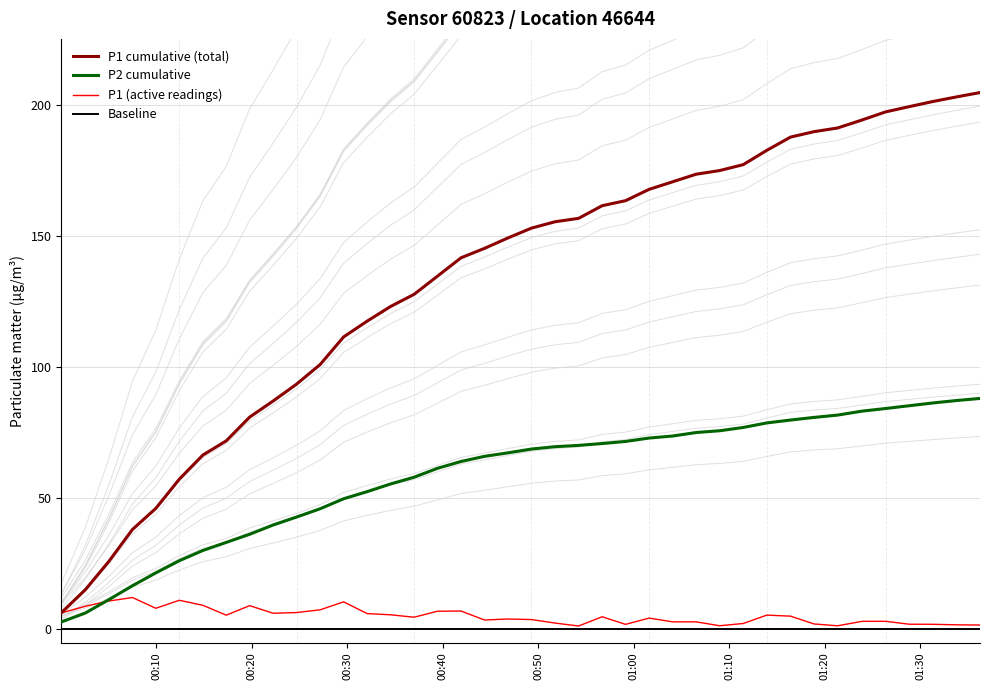

Is this an area chart (filled region under the line)?

No